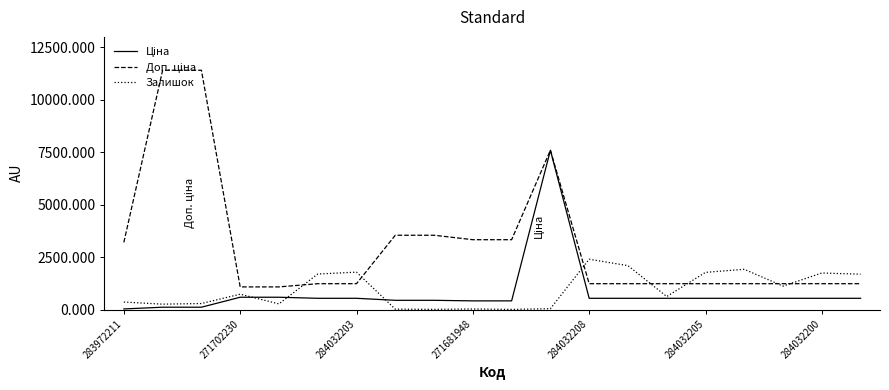

What is the greatest value displayed?

11410.0